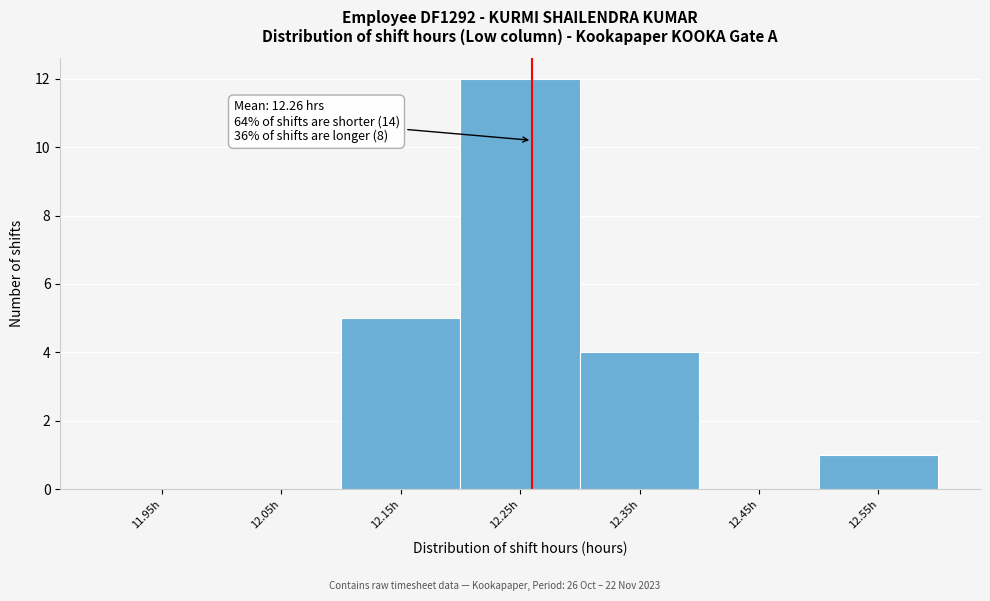

Which range on the x-axis has the tallest bar?

12.2 to 12.3